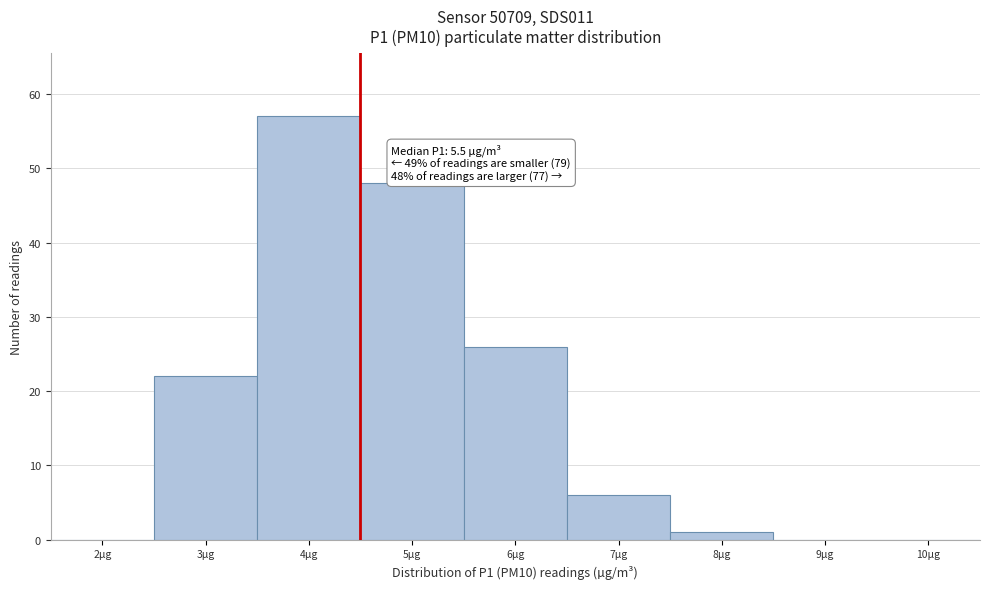

Reading left to right, list all the values displayed in this chart.

2µg=0	3µg=22	4µg=57	5µg=48	6µg=26	7µg=6	8µg=1	9µg=0	10µg=0